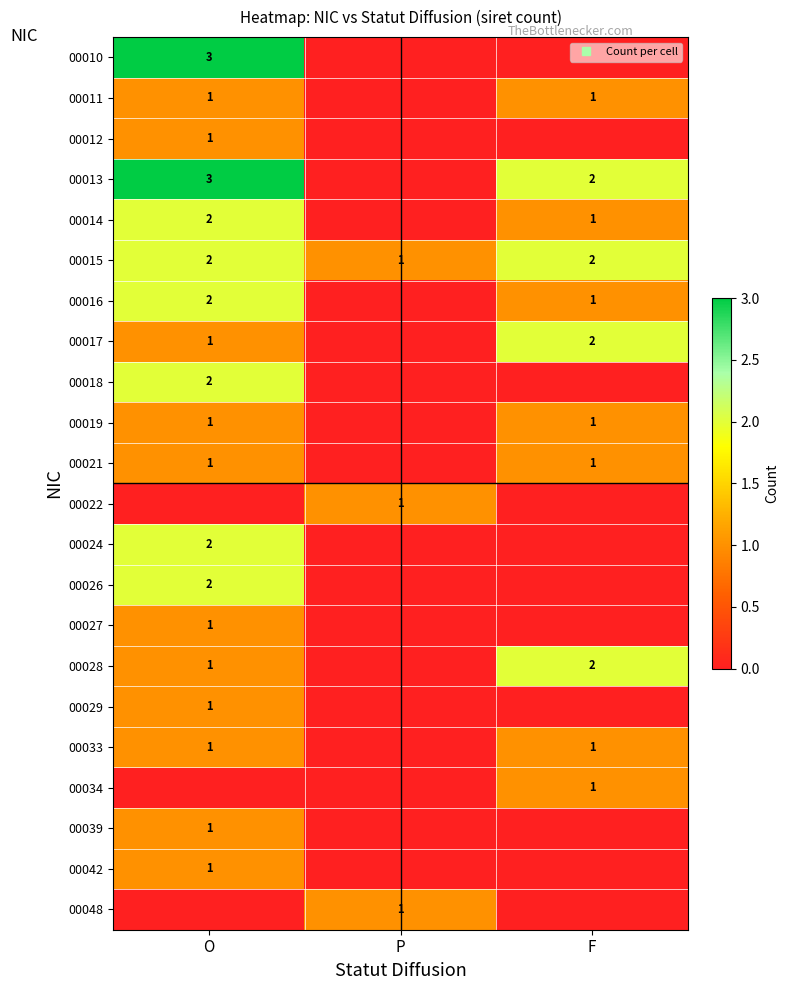

The 00021 series shows 1 at O. True or false?

False